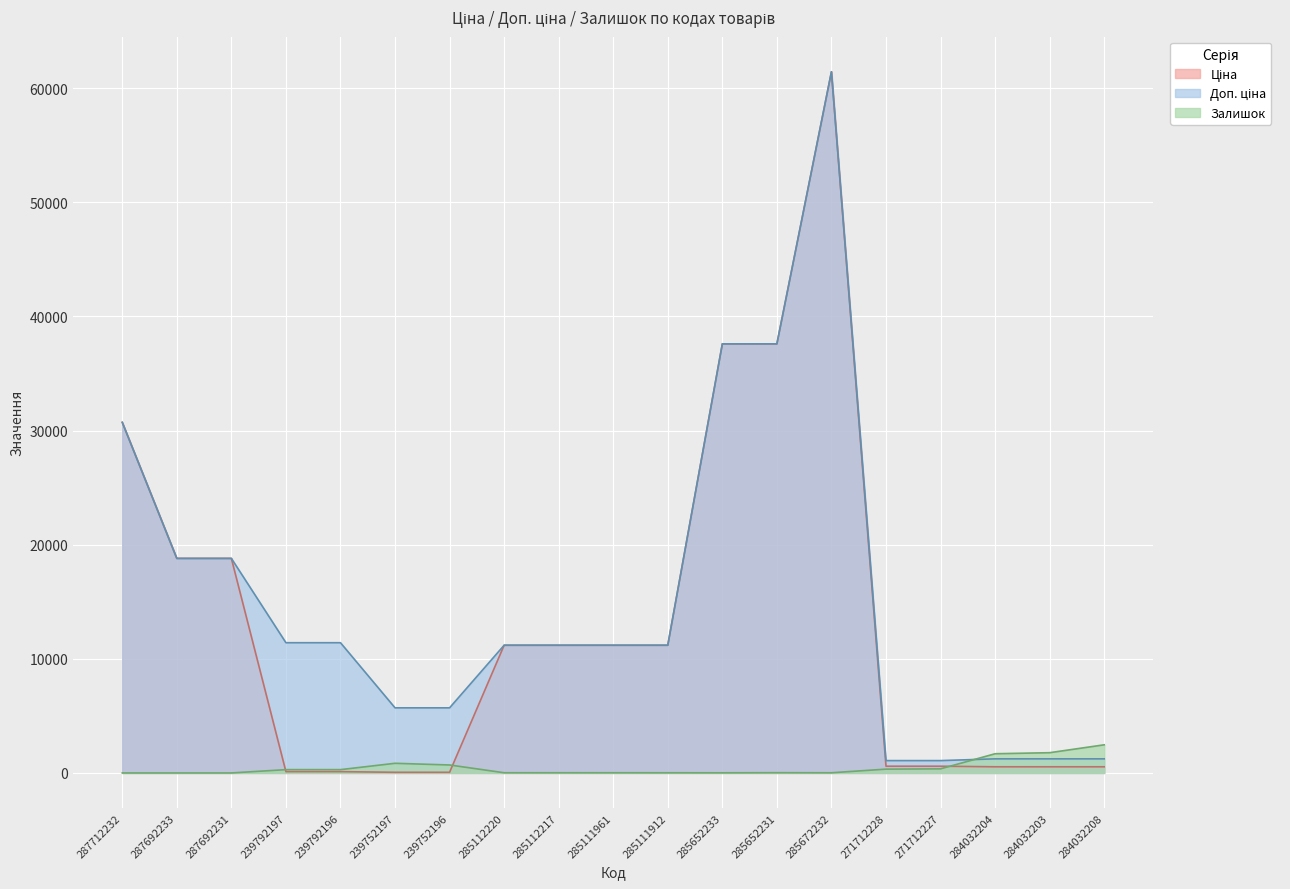

What is the label of the 11th point from the left?

285111912